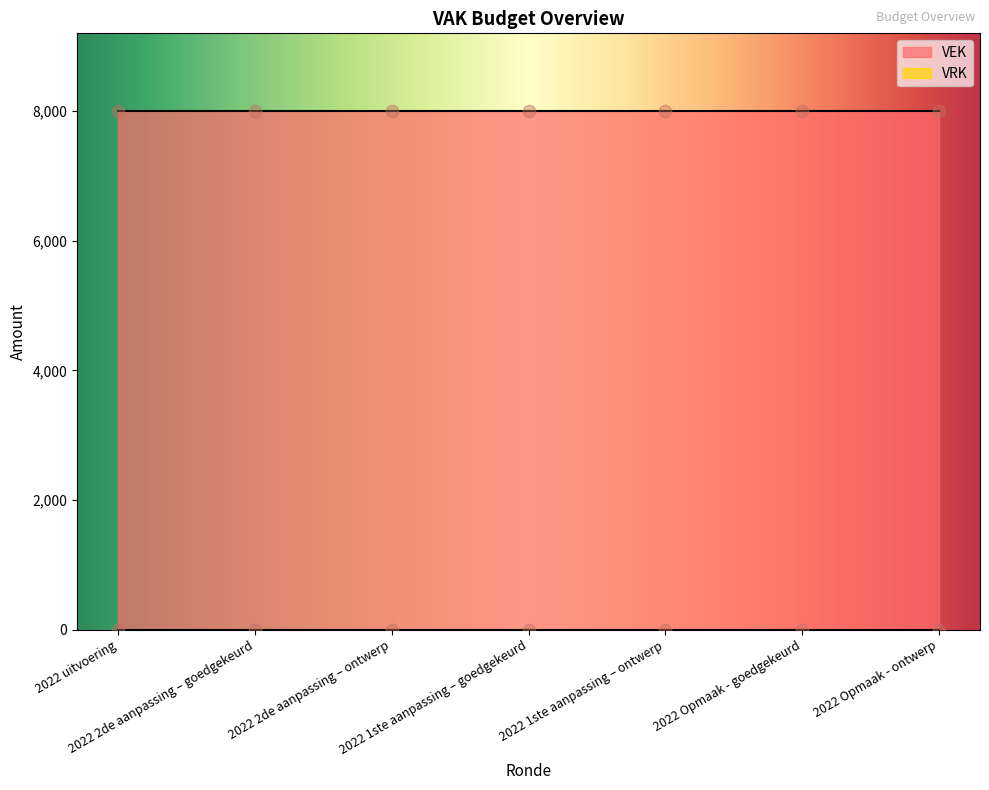

At which category is the sum across all series the highest?

2022 uitvoering